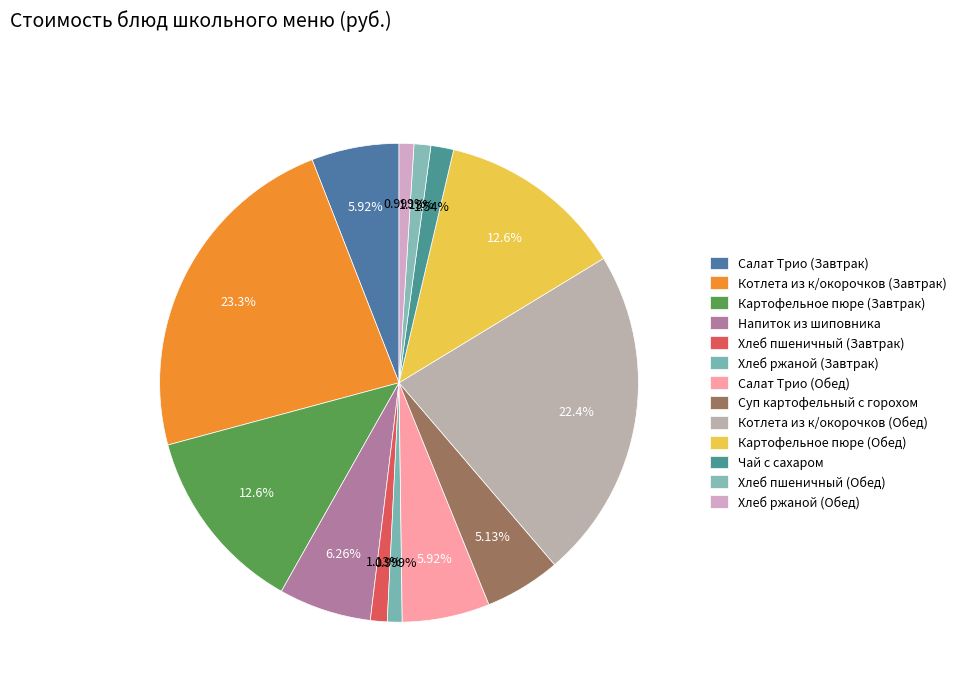

To the nearest percent, what portion does Котлета из к/окорочков (Обед) represent?

22%